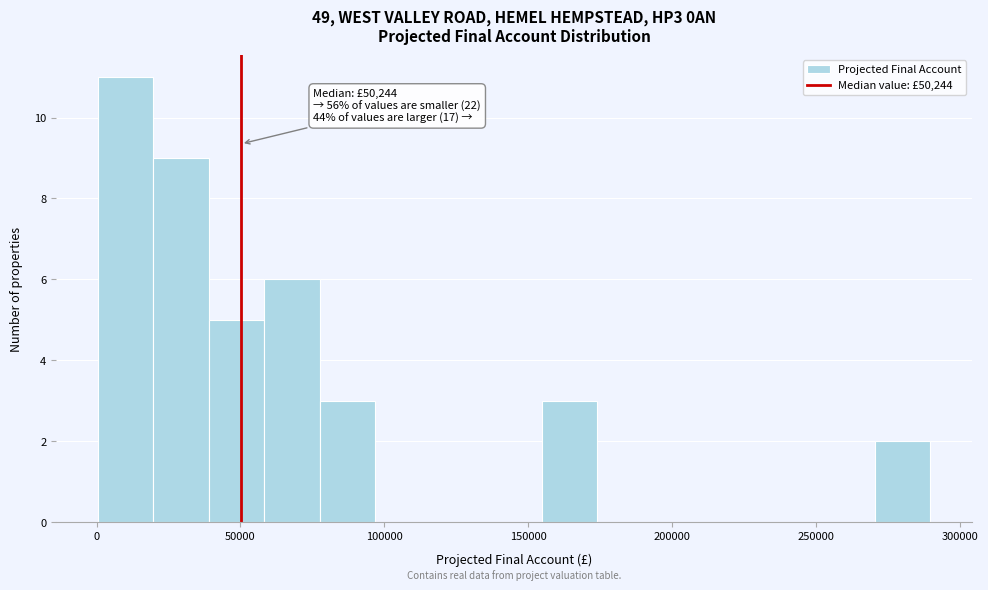

Read against the x-axis, roughly where is the centre of the tallest bar?

10000